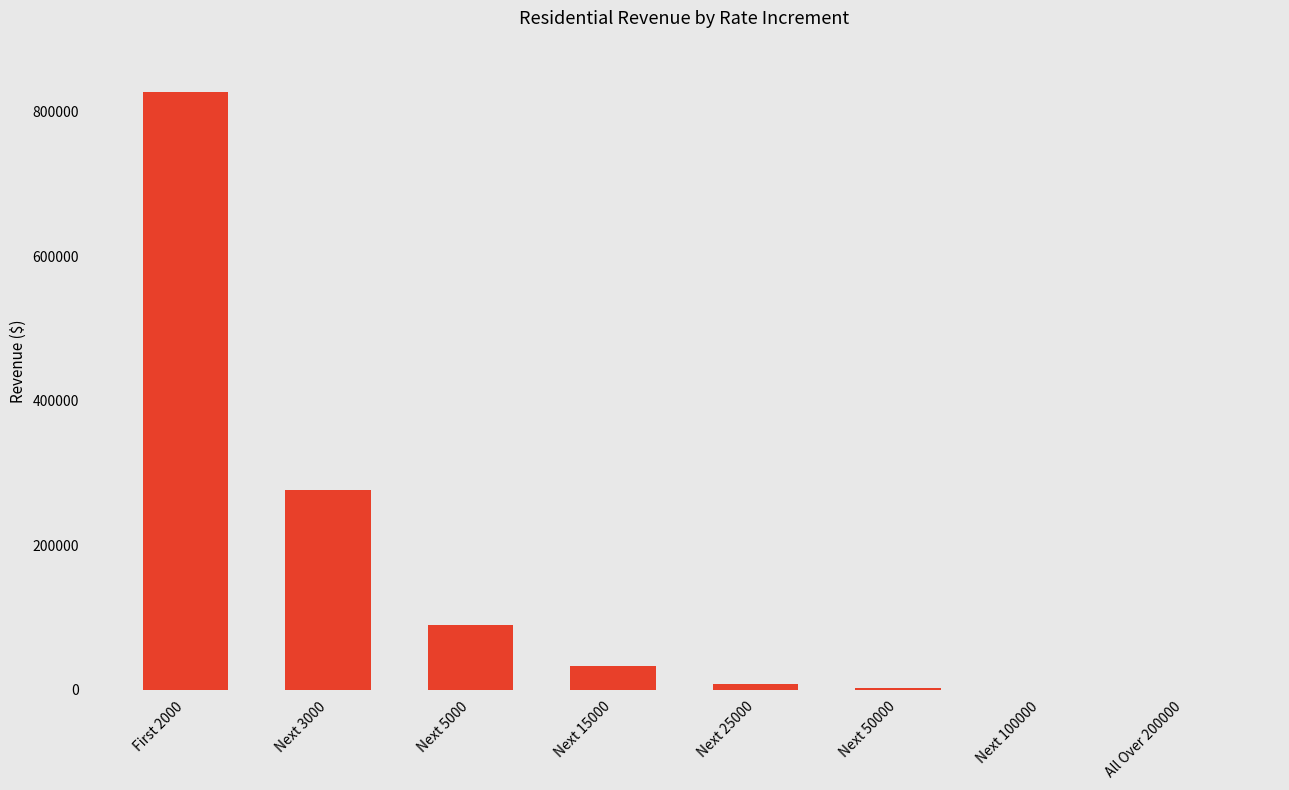

Which label corresponds to the largest value in the chart?

First 2000